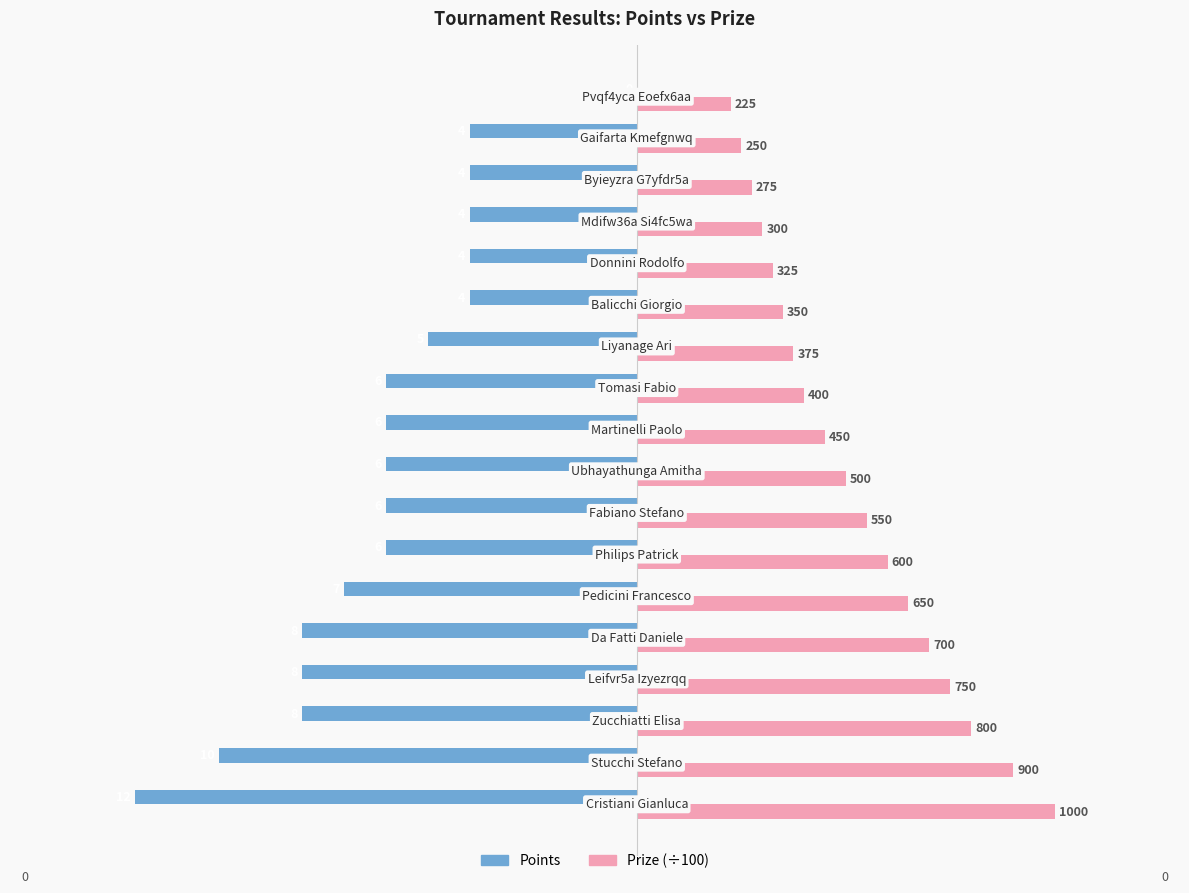

What are all the series names shown in the legend?

Points, Prize (÷100)